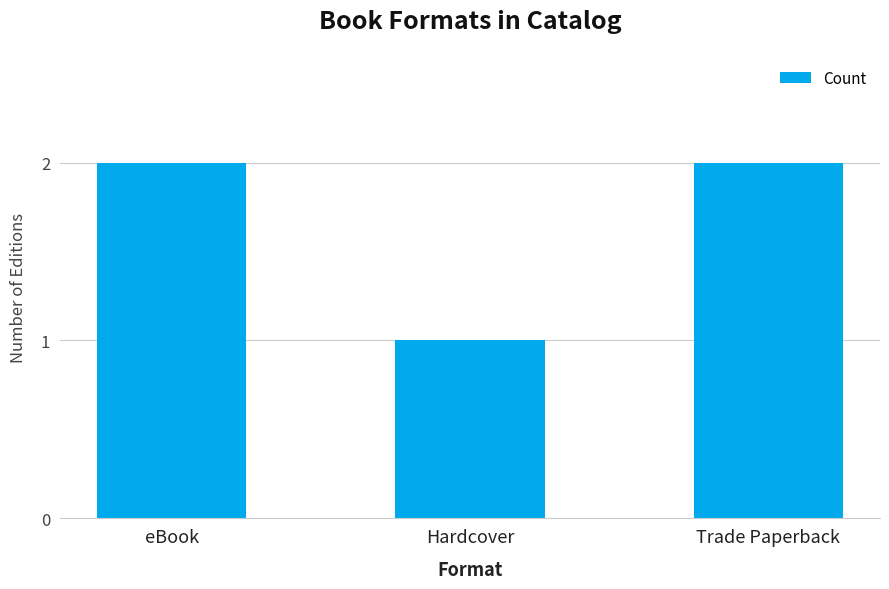

The value at Hardcover is 1. True or false?

True